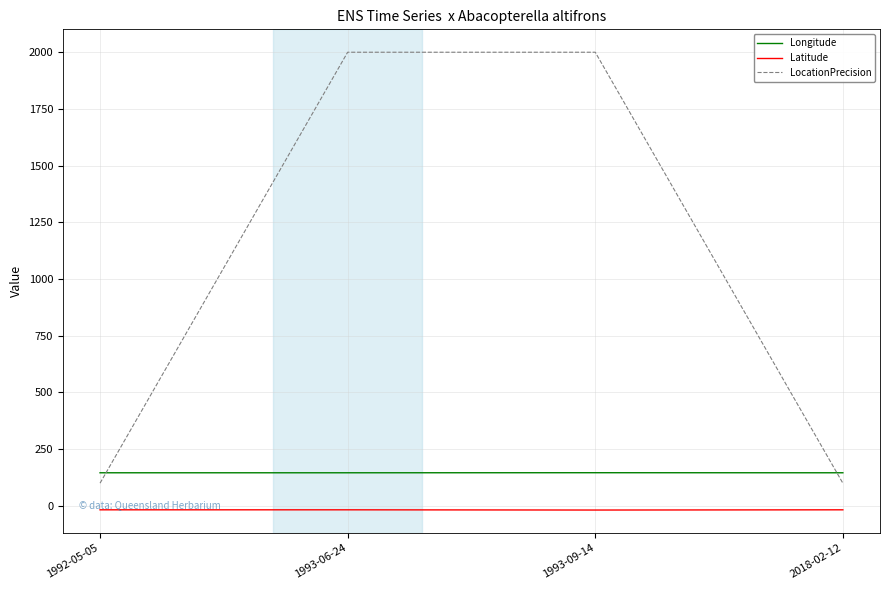

Which series has the largest total across all categories?

LocationPrecision